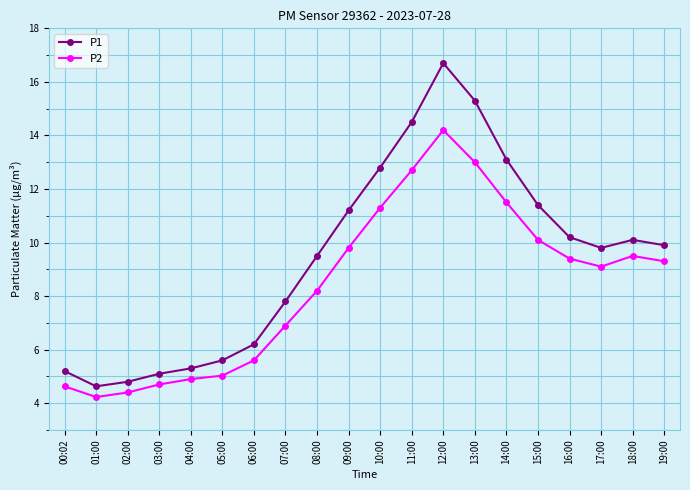

What are all the series names shown in the legend?

P1, P2